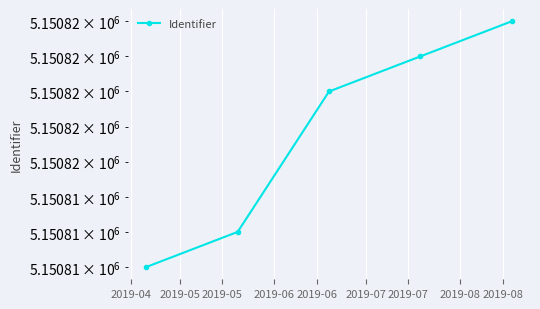

What is the sum of all values?

25754084